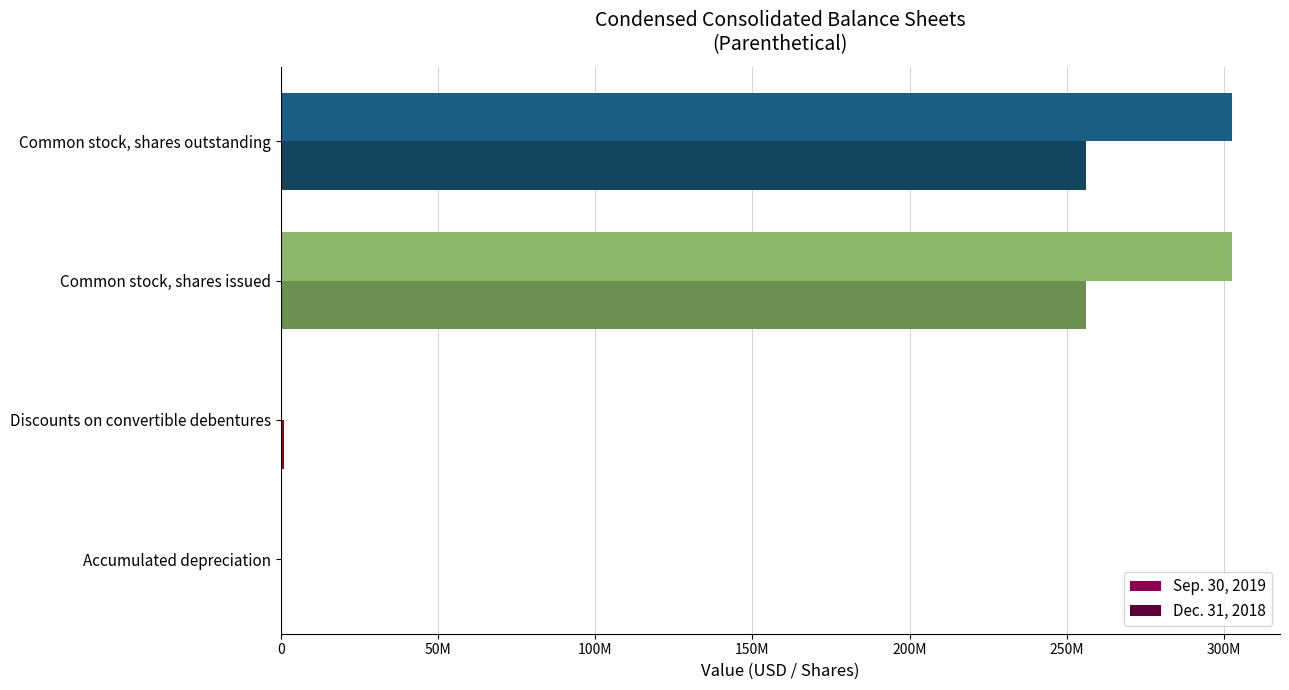

What are all the series names shown in the legend?

Sep. 30, 2019, Dec. 31, 2018